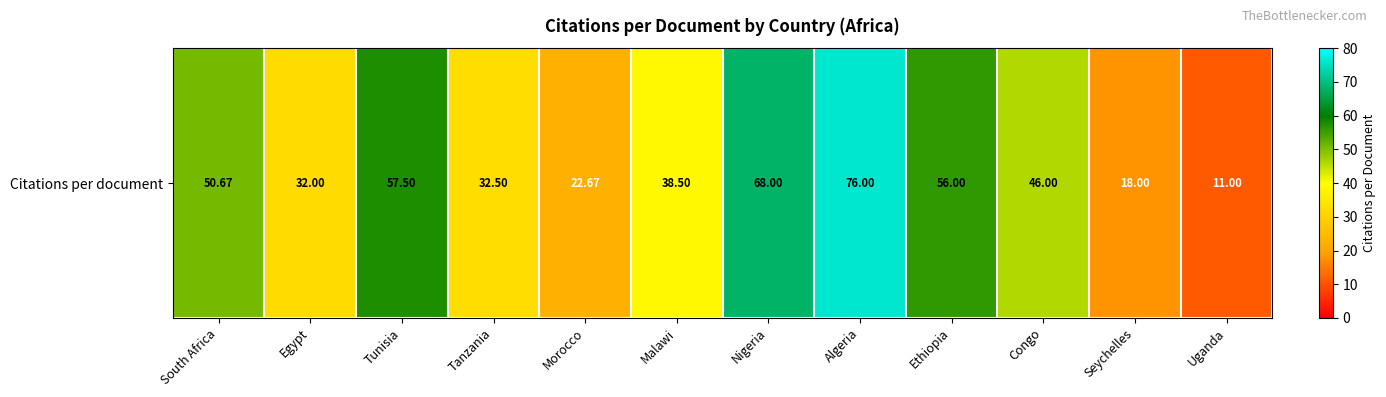

What is the sum of the values at Nigeria and Tanzania?

100.5